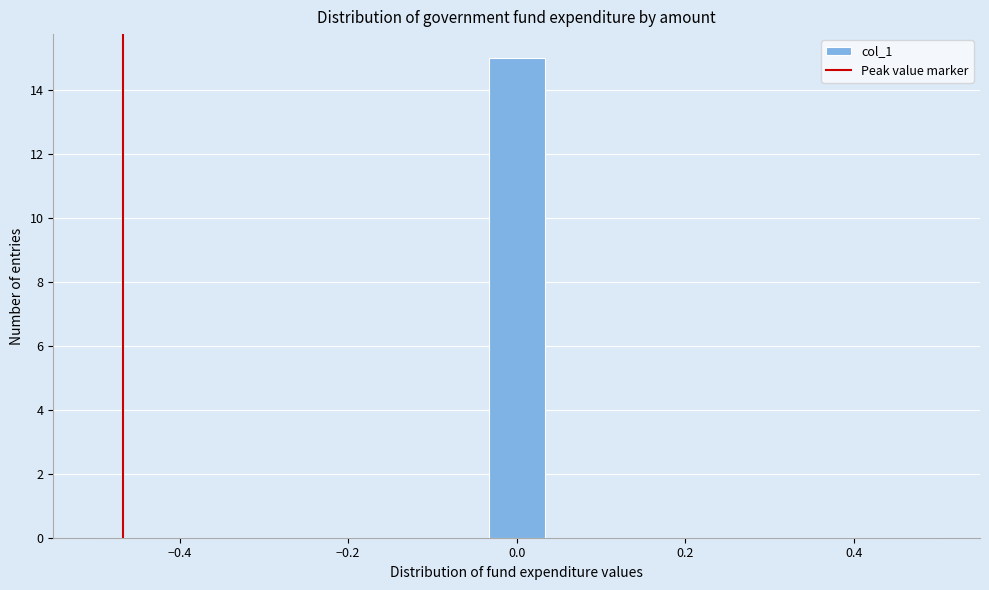

Around what value on the x-axis is the tallest bar? Give the approximate position of its centre, as read against the axis.

0.00